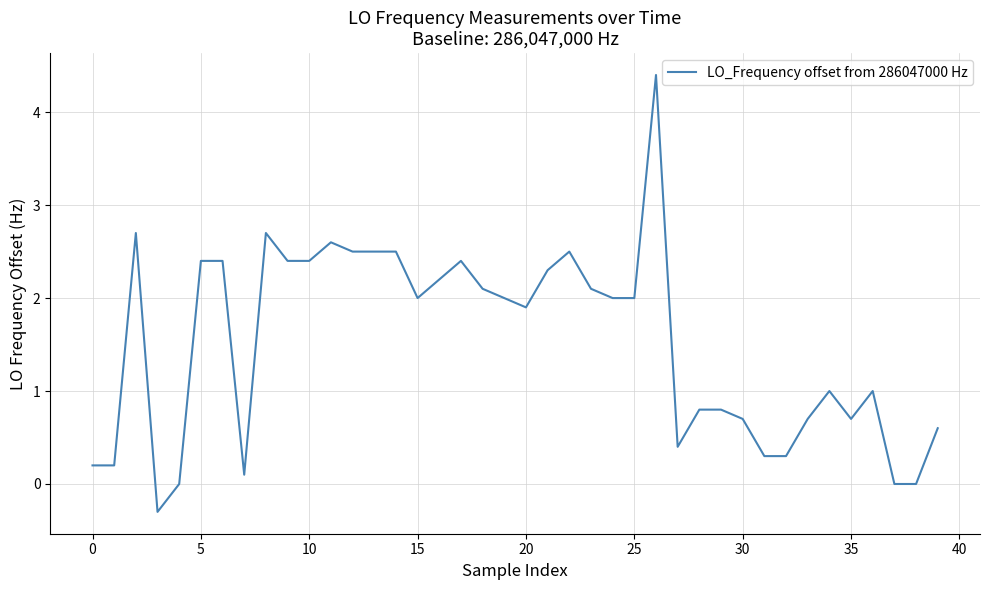

What is the greatest value displayed?

4.4